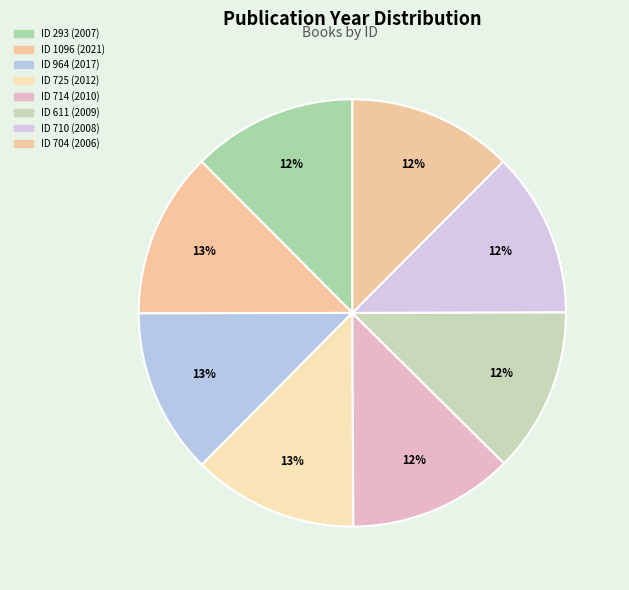

How many slices are in this pie chart?

8